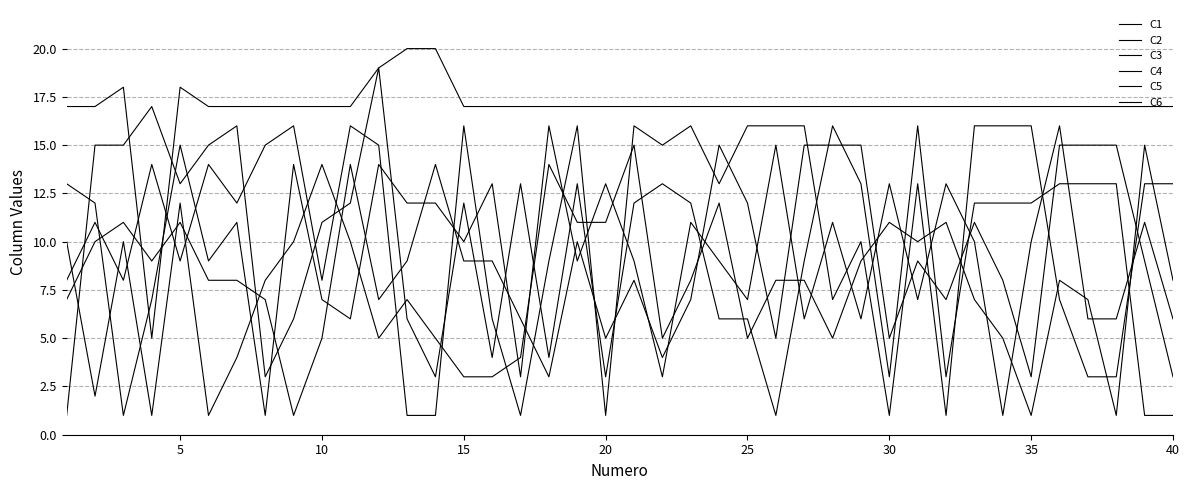

True or false: C6 and C5 cross at least once.

True